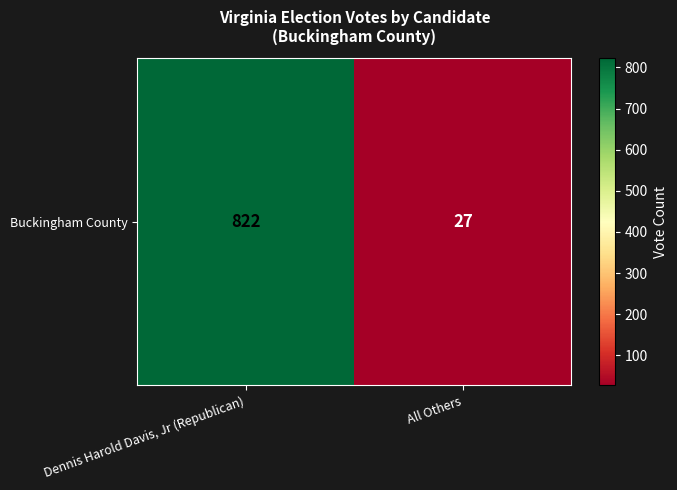

Which category has the highest value across all series?

Dennis Harold Davis, Jr (Republican)